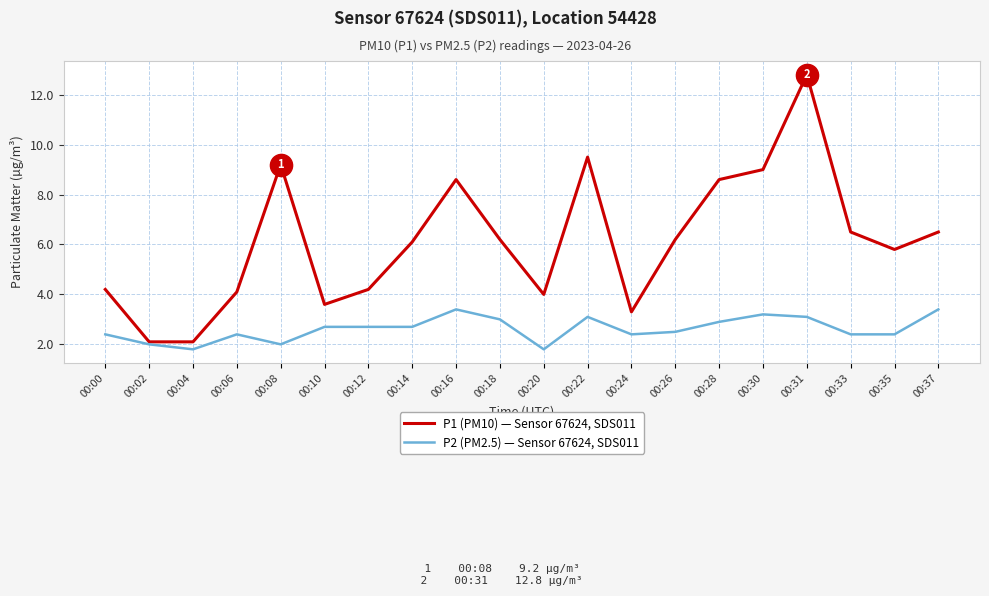

What is the average value of the P1 (PM10) — Sensor 67624, SDS011 series?

6.1